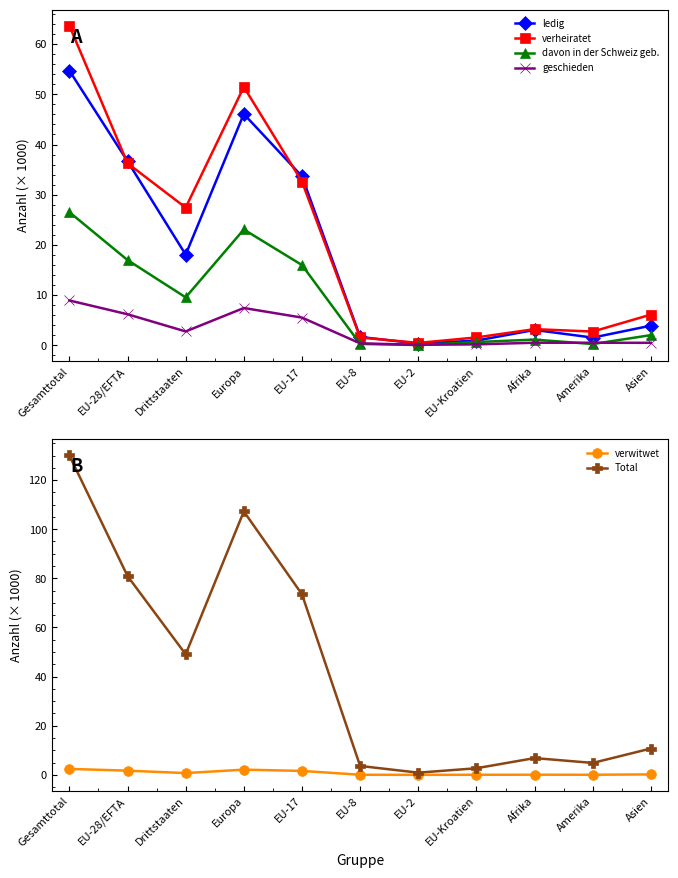

Which category has the highest value in the verwitwet series?

Gesamttotal